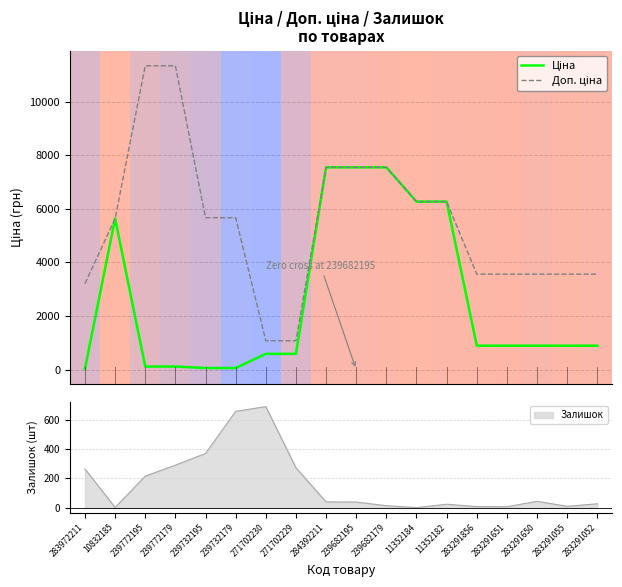

Which series has the largest range (max minus min)?

Доп. ціна